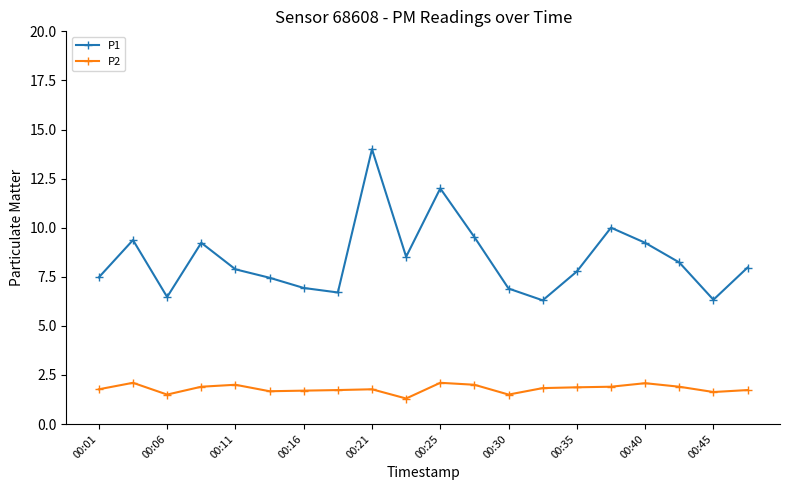

What is the highest value of the P2 series?

2.1